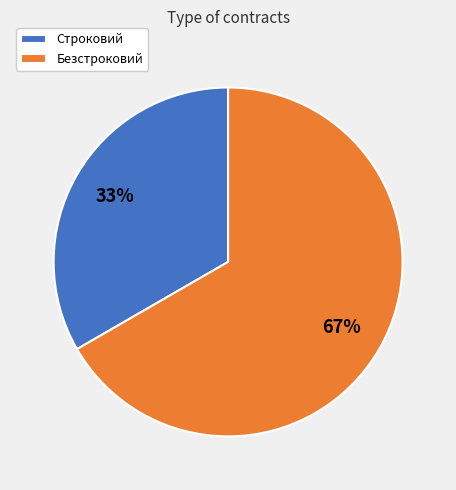

To the nearest percent, what is the average slice percentage?

50%